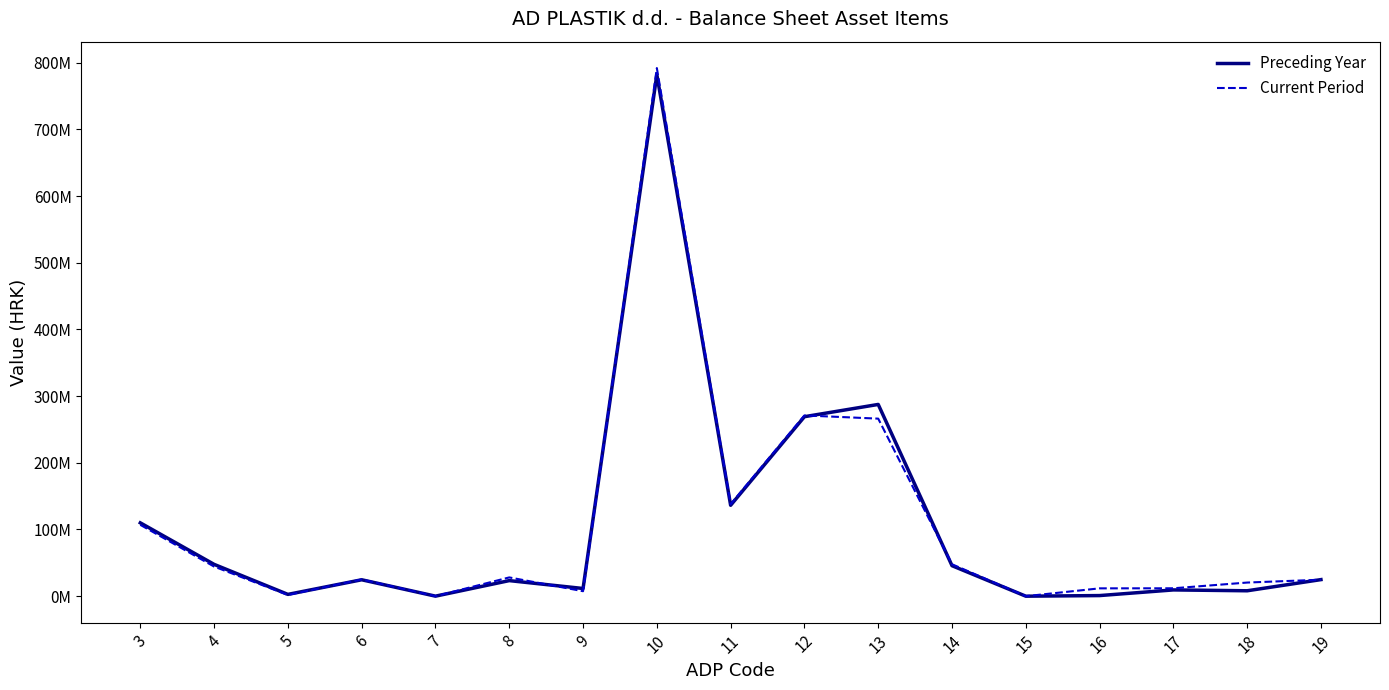

The value of Current Period at 8 is 28141146. True or false?

True